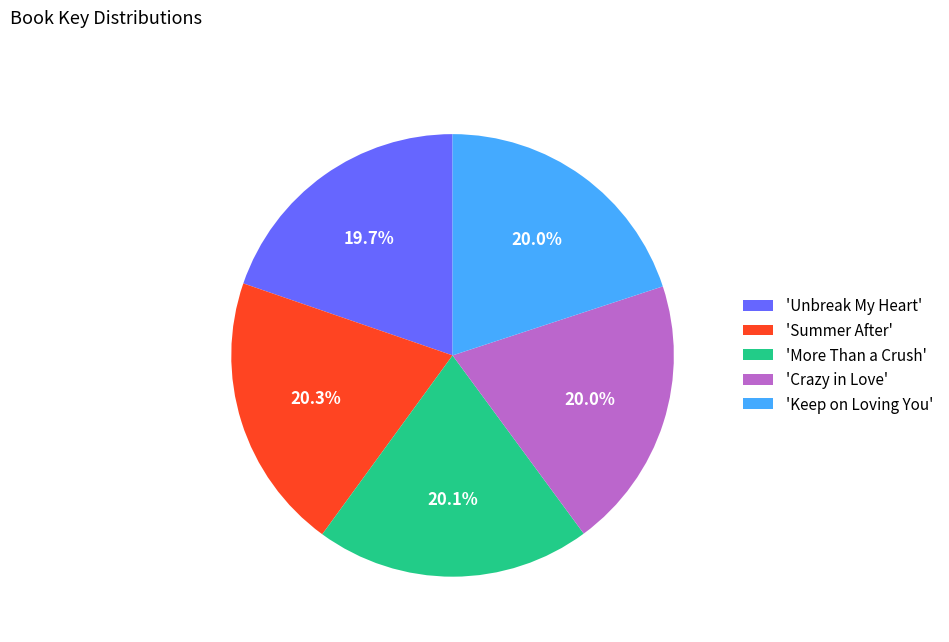

Does 'Crazy in Love' account for over 50% of the chart?

No